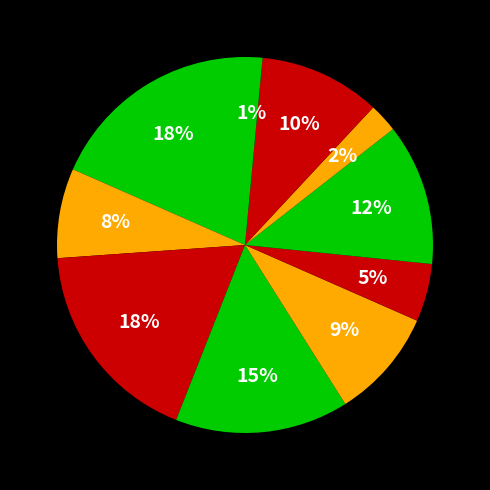

Count the number of slices in the pie.

10